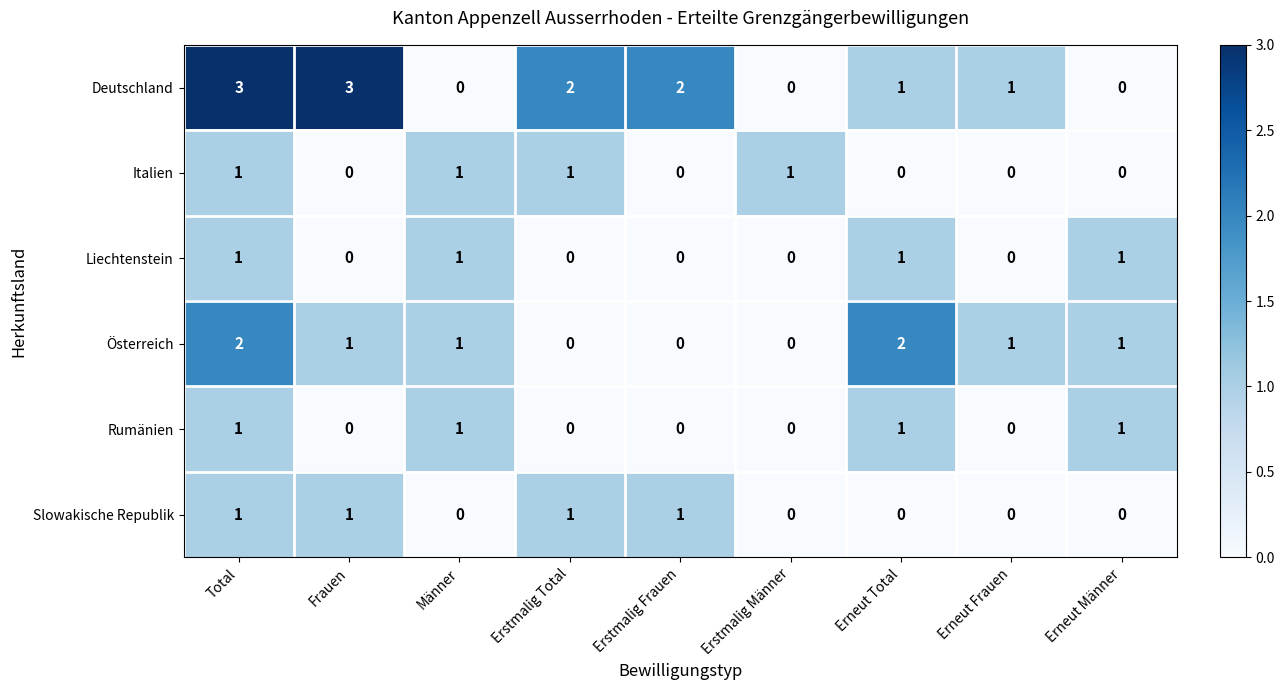

What is the sum of the Österreich values at Total and Männer?

3